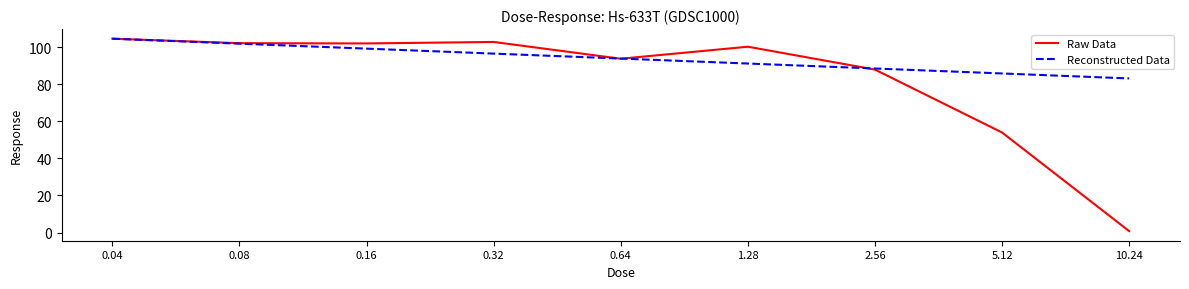

Which series has the largest range (max minus min)?

Raw Data